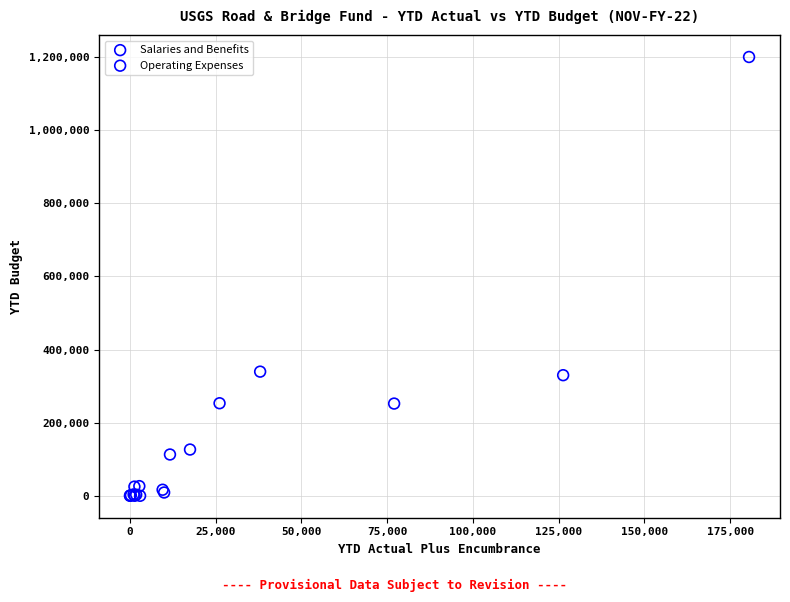

Which series has the largest Y range (max minus min)?

Salaries and Benefits